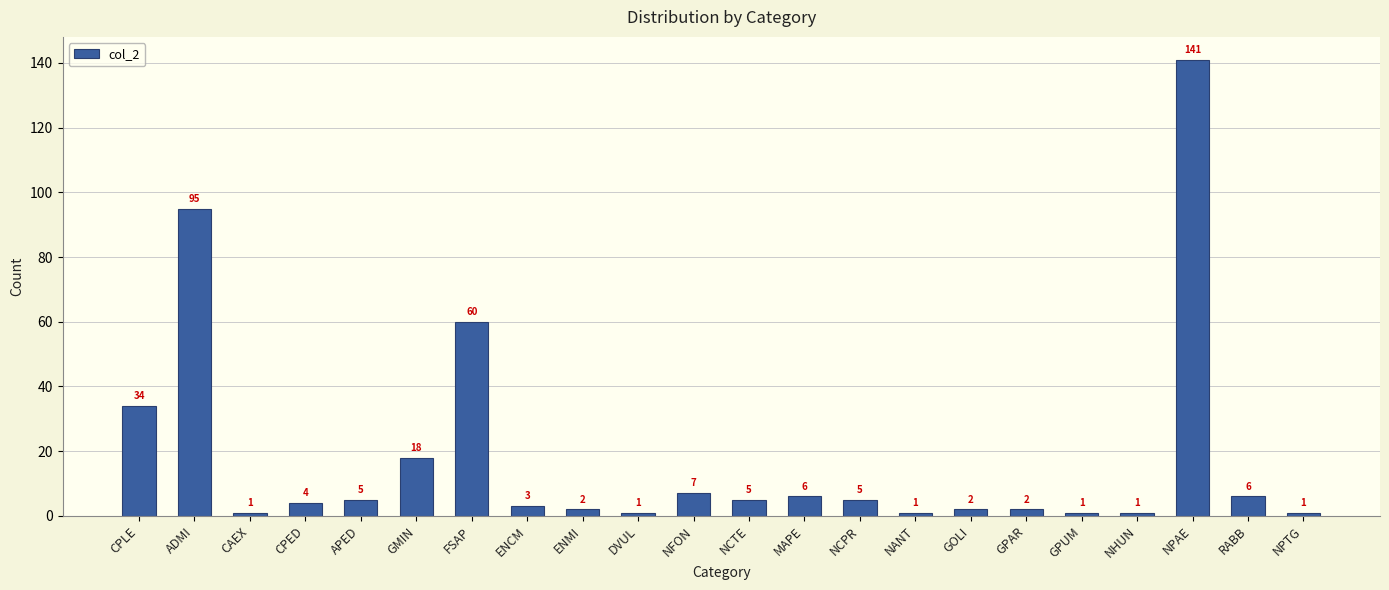

Which label corresponds to the largest value in the chart?

NPAE